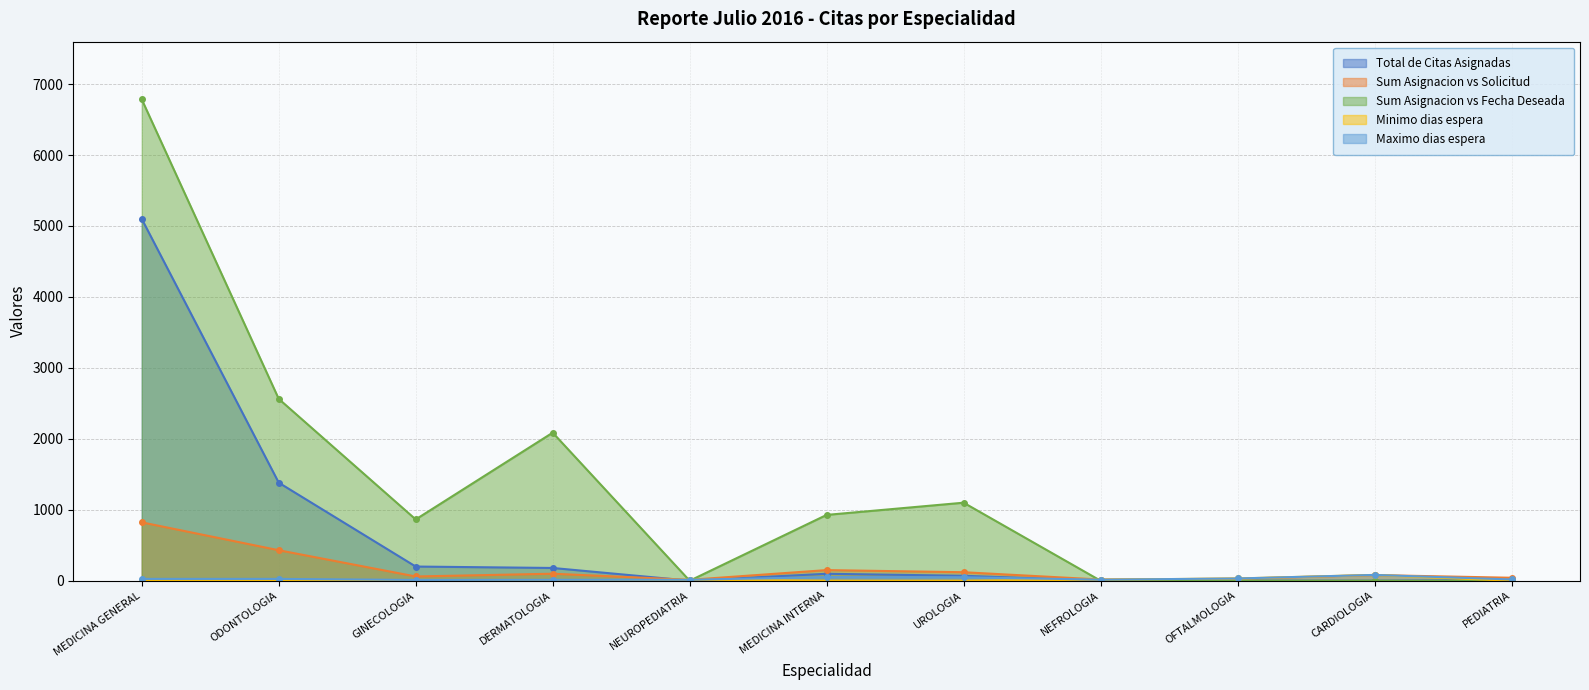

What is the total value across all series at PEDIATRIA?

69